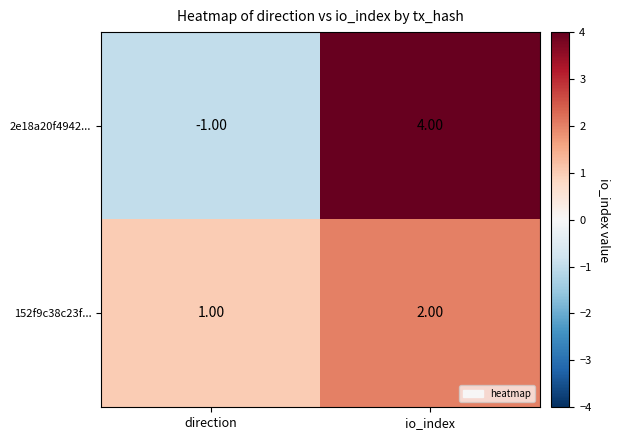

Between direction and io_index, which series saw the biggest shift?

2e18a20f4942...